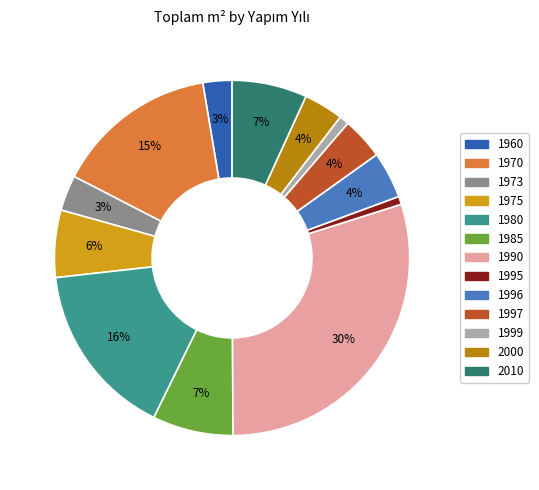

How many slices are in this pie chart?

13